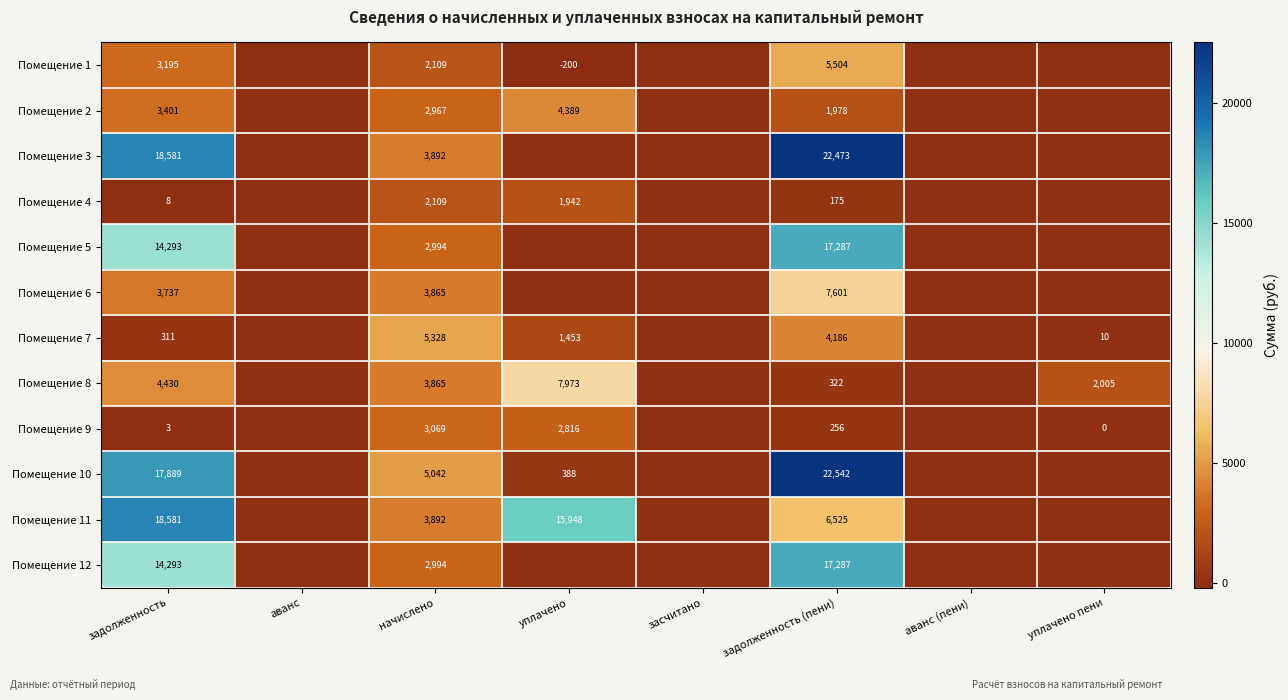

Between начислено and задолженность (пени), which series saw the biggest shift?

Помещение 3